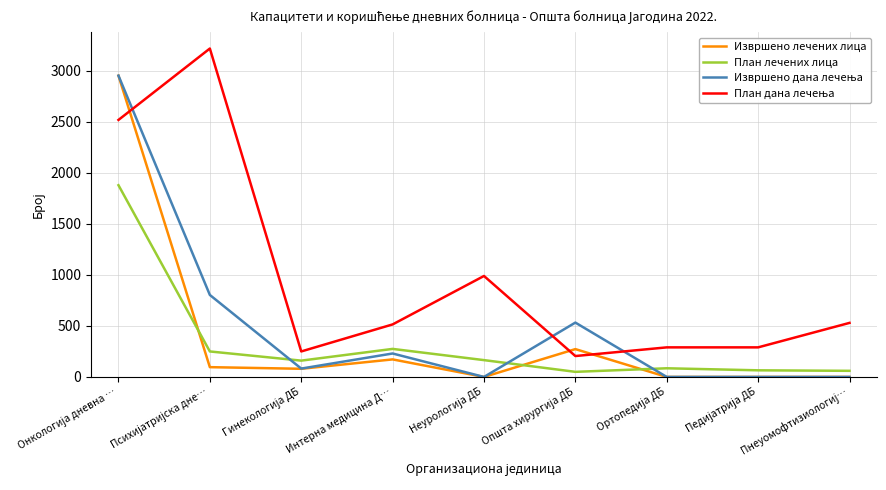

True or false: План лечених лица and Извршено лечених лица intersect in this chart.

True